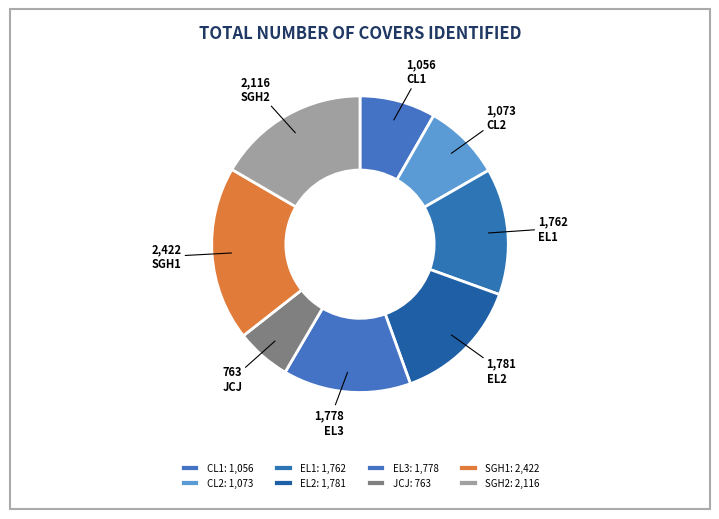

How many slices are in this pie chart?

8